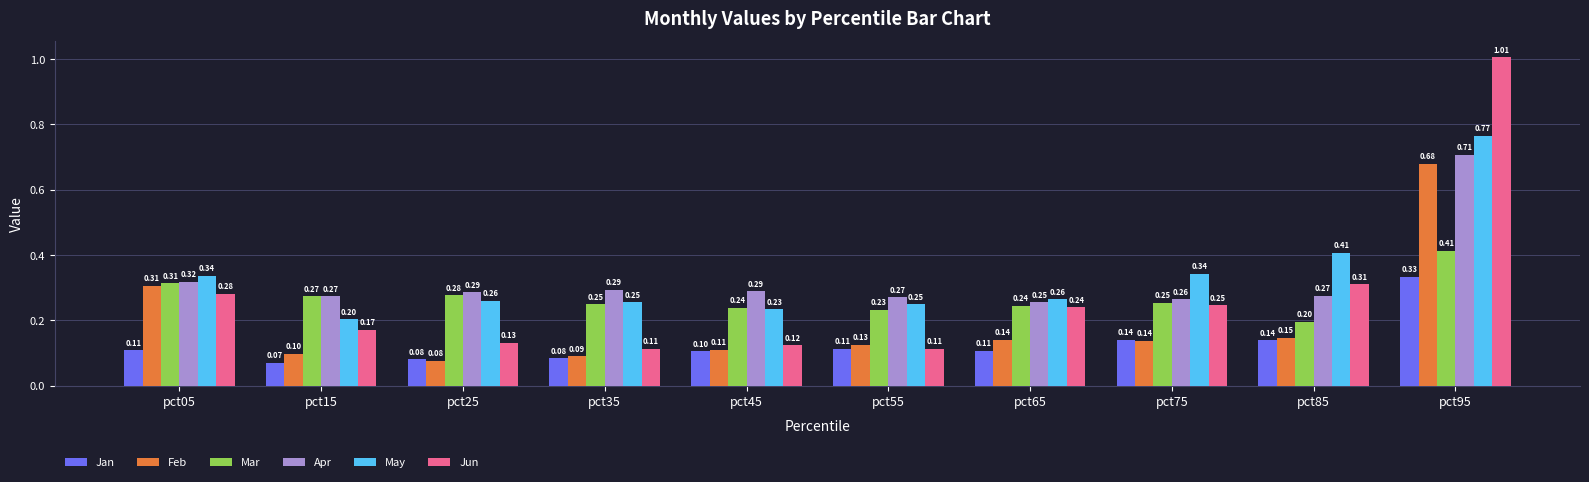

Are the bars grouped side by side (vs. stacked)?

Yes